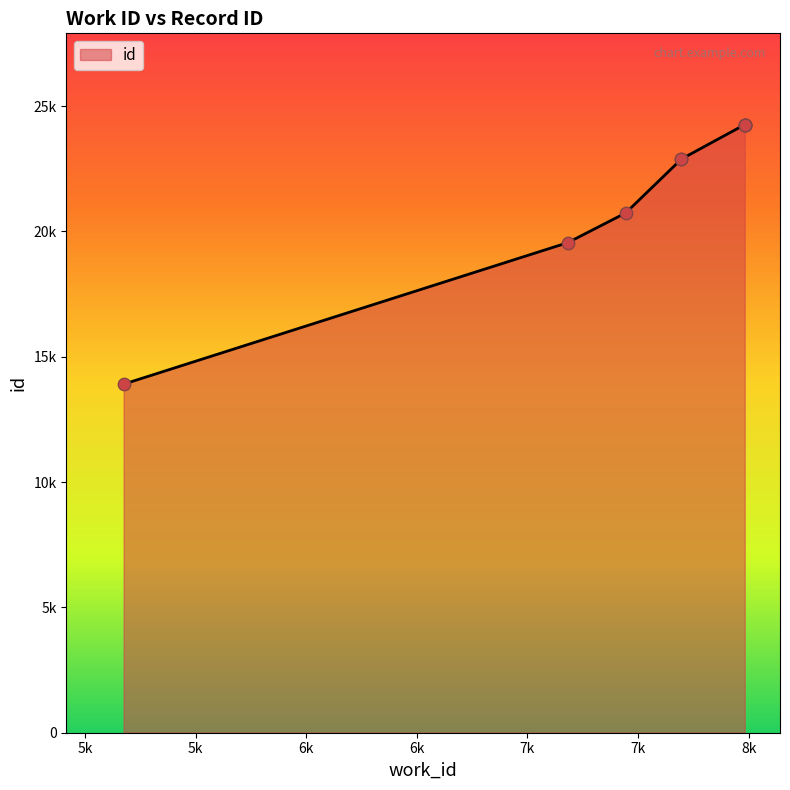

Approximately how many times larger is the value at 7182 compared to 7982?

0.8